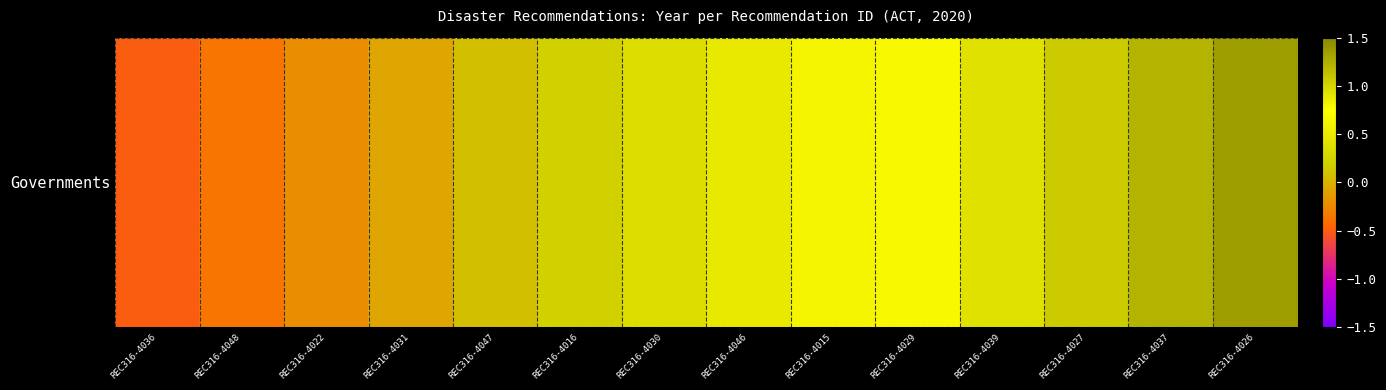

True or false: the data shows 0.8 at REC316-4029.

True